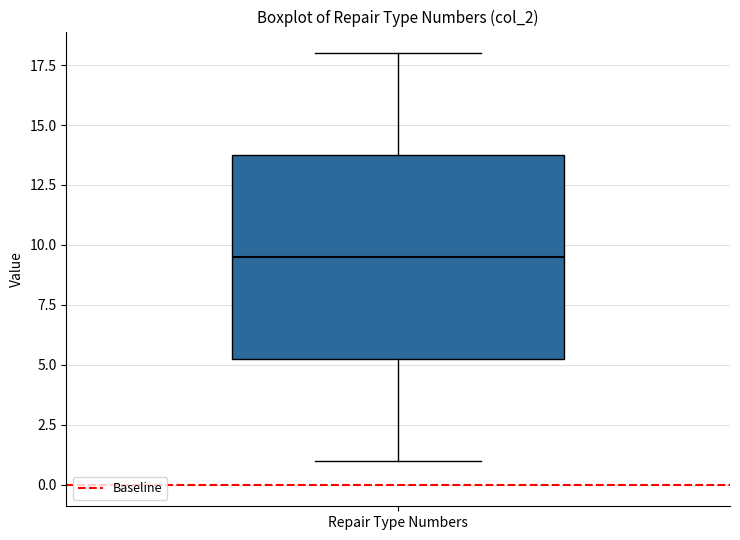

Read this box plot against the y-axis: the position of the median line, the range covered by the box, and the ends of both whiskers. The values are not printed on the chart, so give them approximately, as read against the axis.

median 9.5, box 5.5 to 14.0, whiskers 1.0 to 18.0